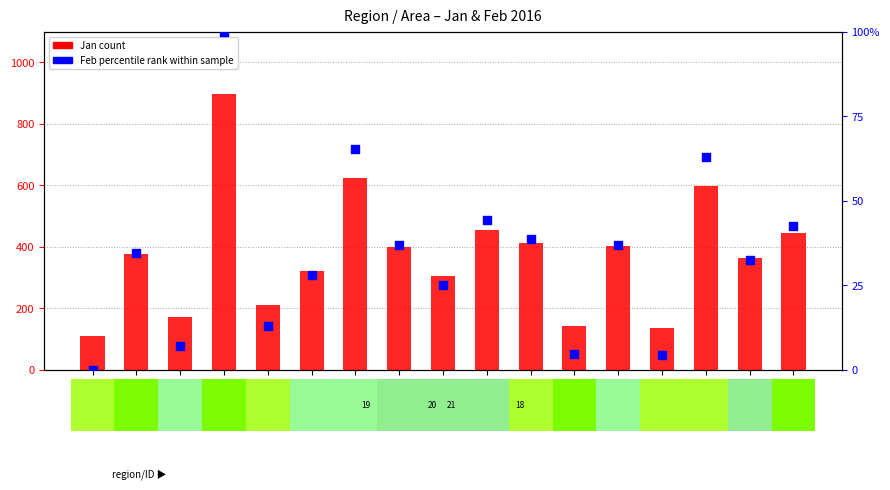

At how many categories does at least one series exceed 2?

17